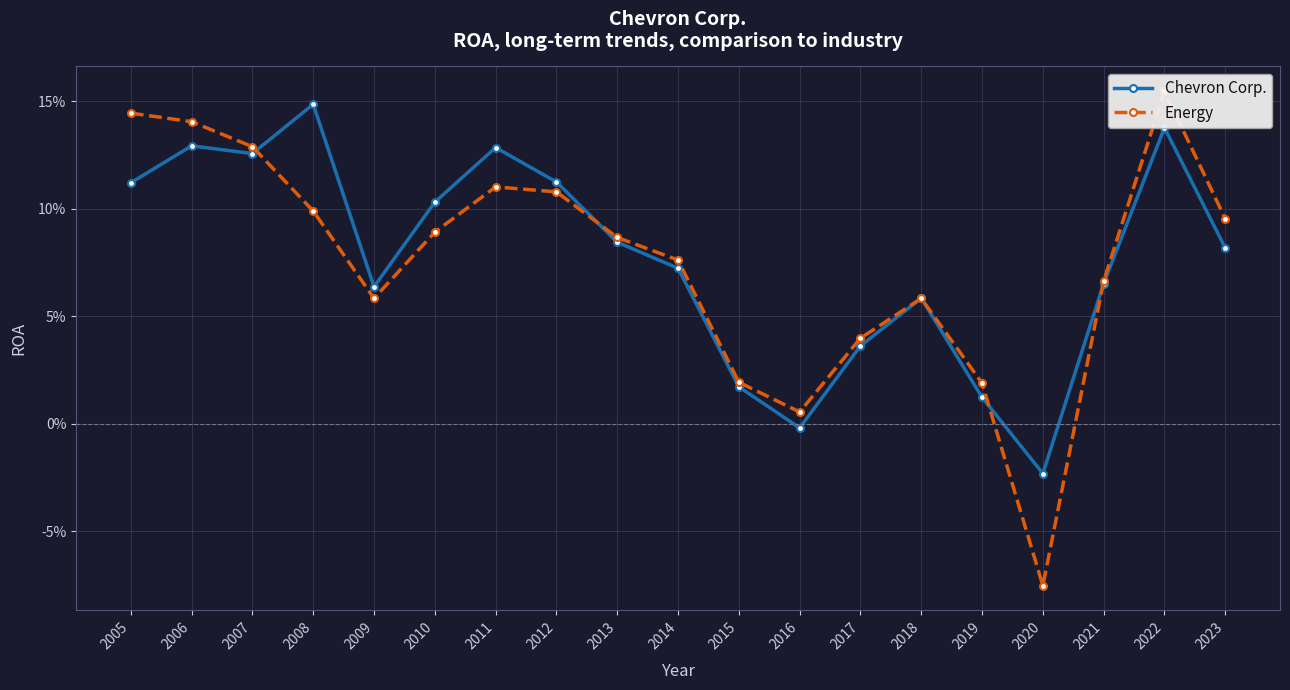

Where is the first local maximum for Chevron Corp.?

2006